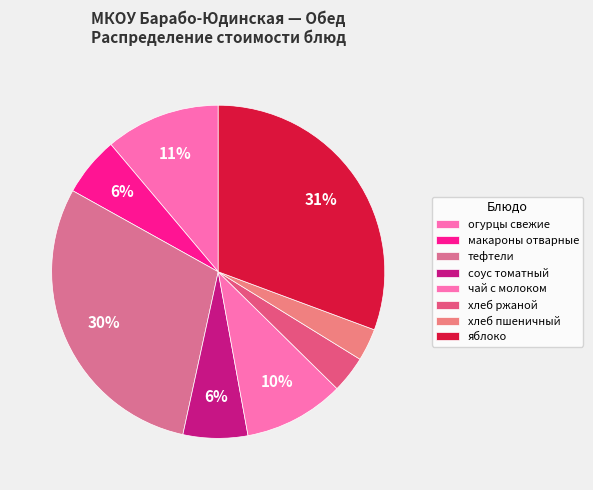

Does огурцы свежие account for over 50% of the chart?

No